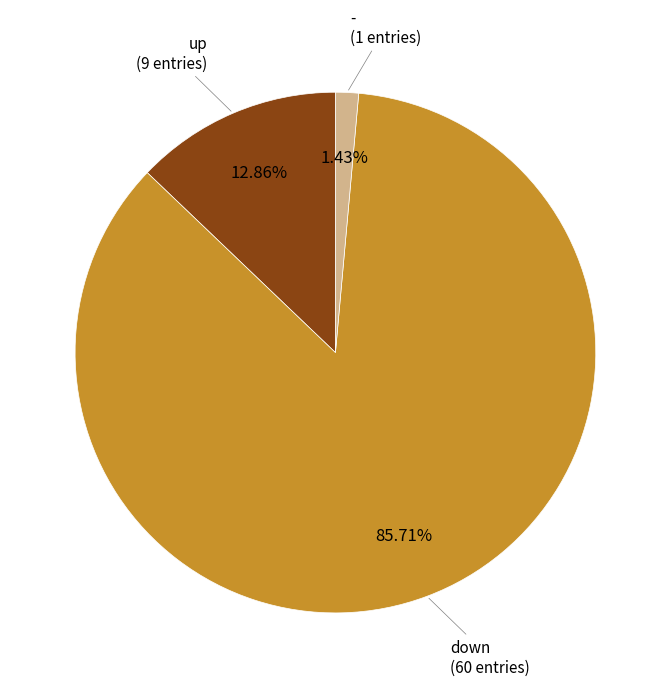

Rank the categories by value from highest to lowest.

down, up, -